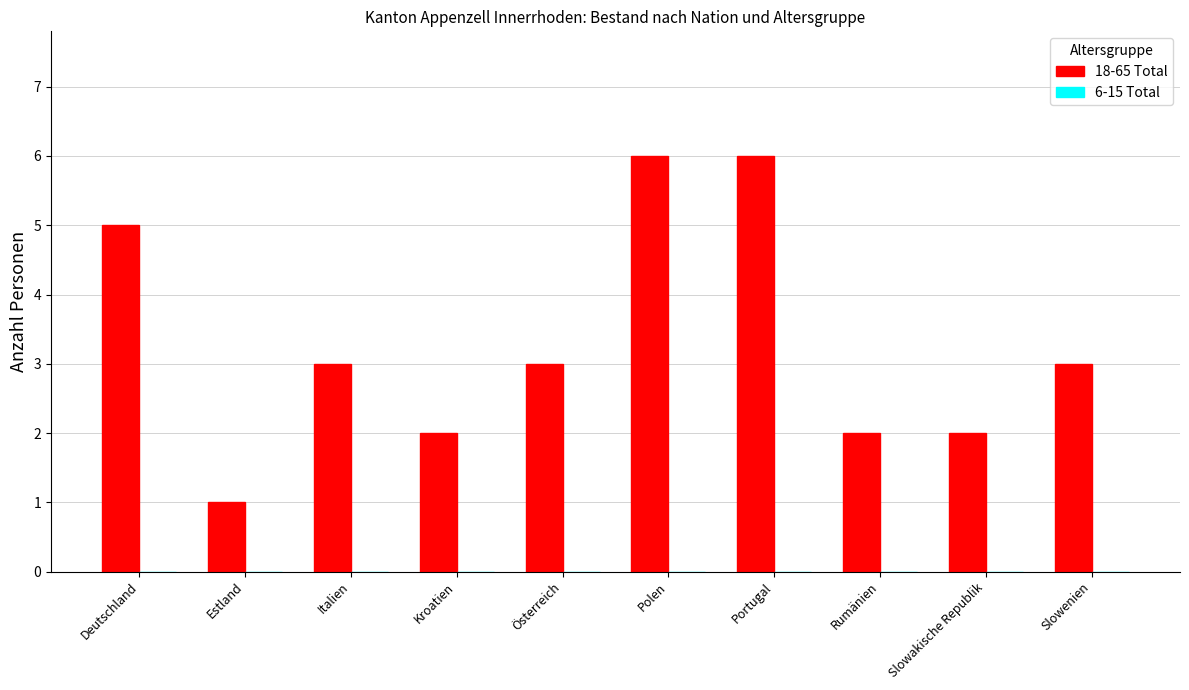

Approximately how many times larger is the value at Slowenien compared to Kroatien?

1.5